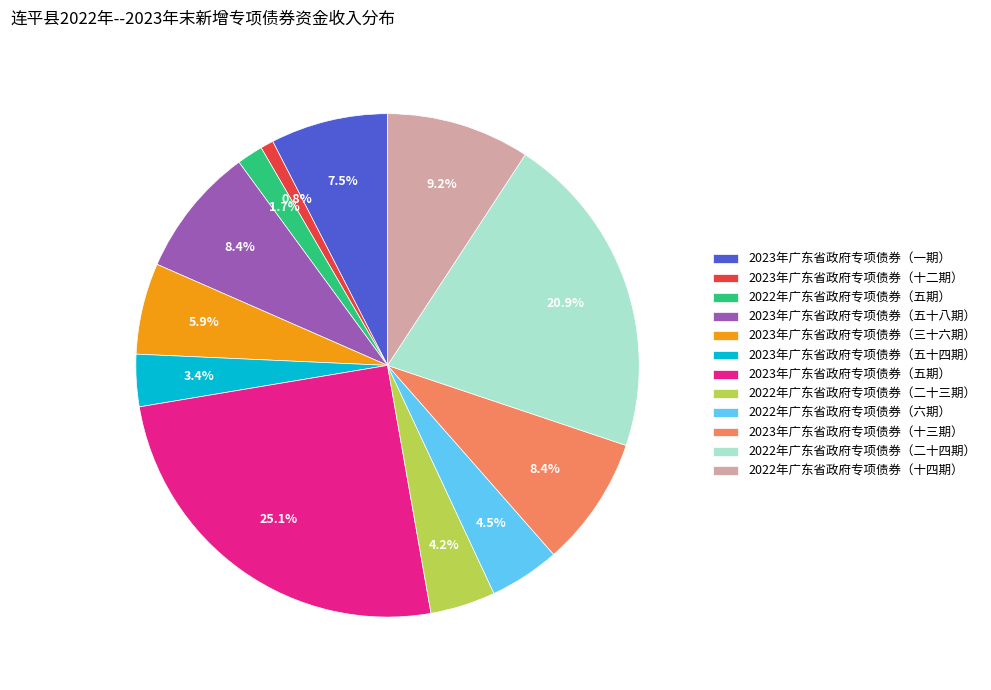

True or false: 2023年广东省政府专项债券（五十八期） accounts for 8% of the total.

True